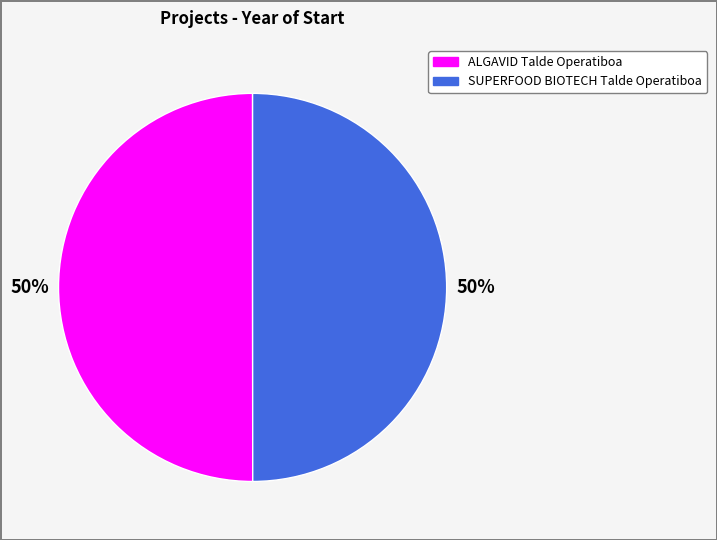

What percentage is the SUPERFOOD BIOTECH Talde Operatiboa slice, to the nearest percent?

50%